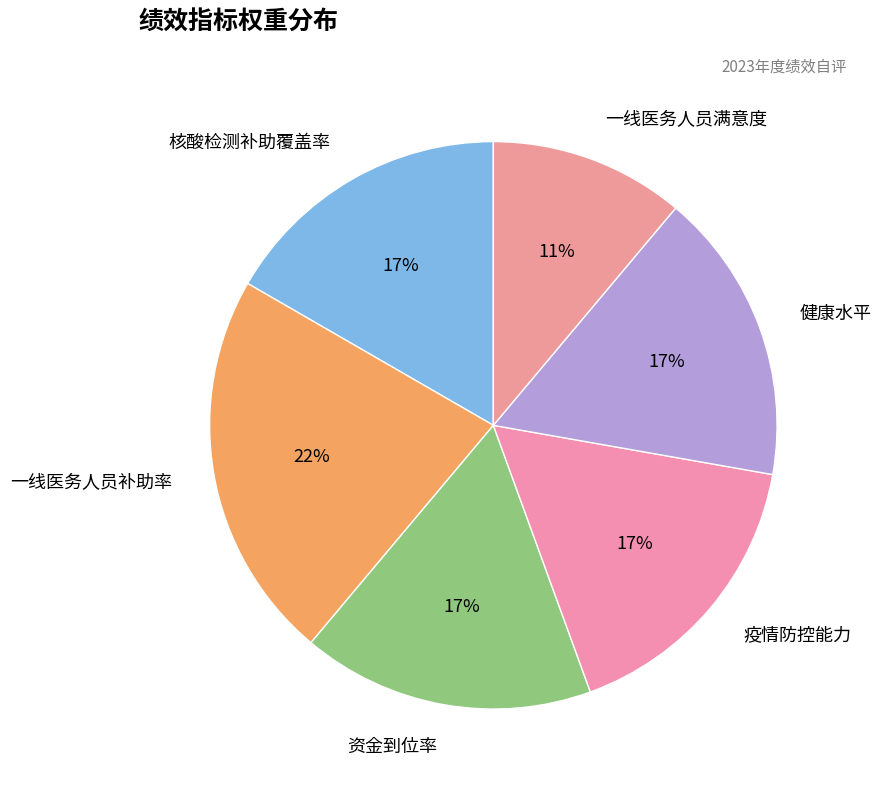

True or false: 核酸检测补助覆盖率 accounts for 17% of the total.

True